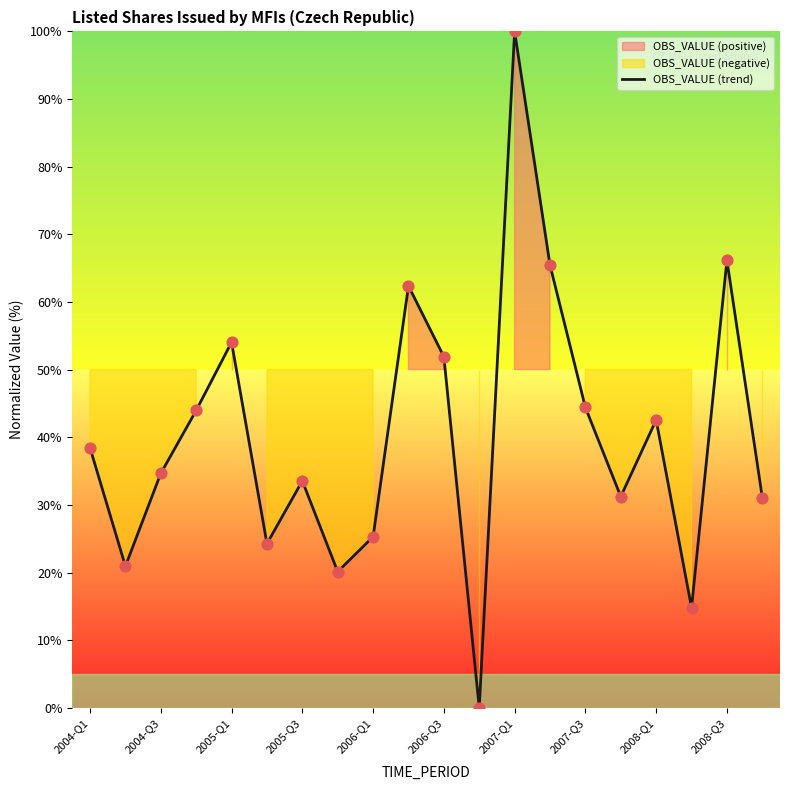

What is the maximum value for OBS_VALUE (trend)?

100.0